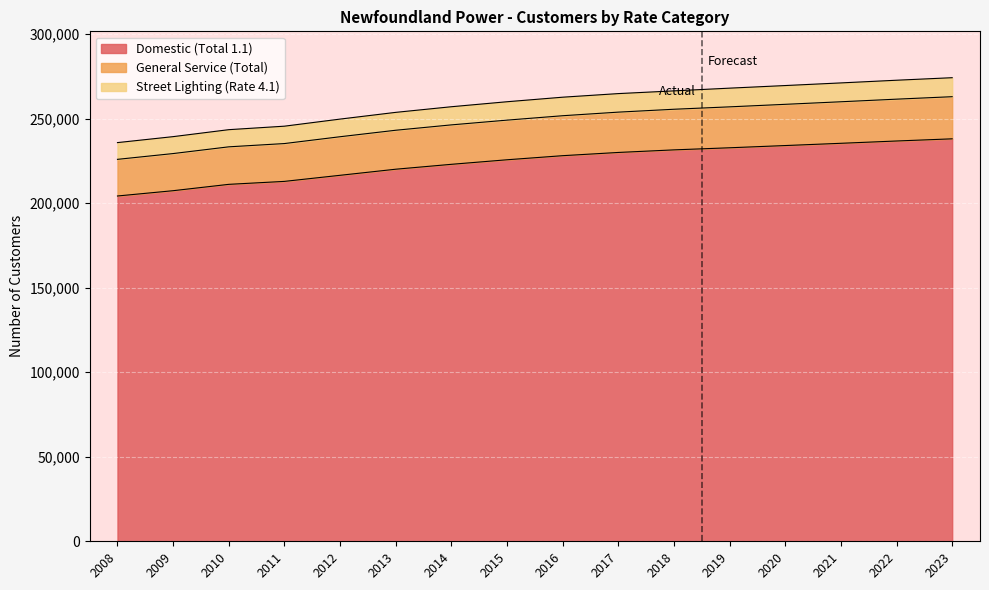

Does the chart display data point markers on the line(s)?

No